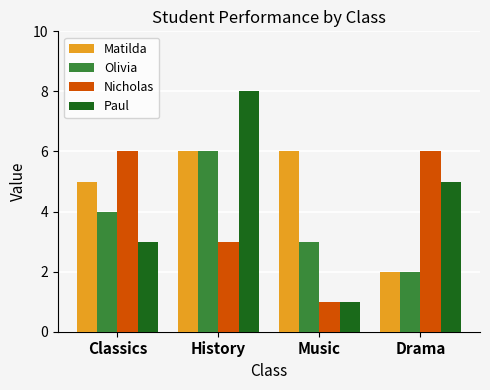

At which category is the sum across all series the highest?

History